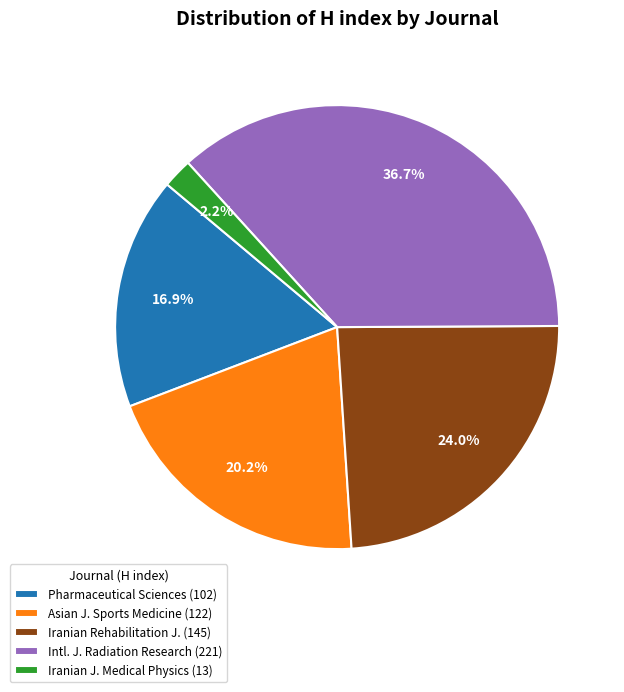

Rank the categories by value from highest to lowest.

Intl. J. Radiation Research (221), Iranian Rehabilitation J. (145), Asian J. Sports Medicine (122), Pharmaceutical Sciences (102), Iranian J. Medical Physics (13)